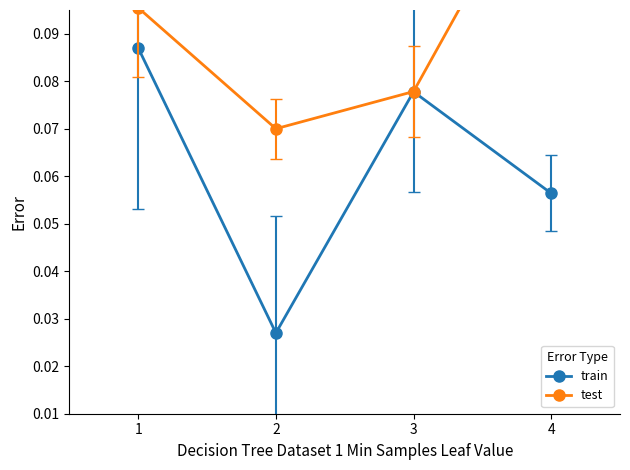

Which category has the lowest value in the test series?

2